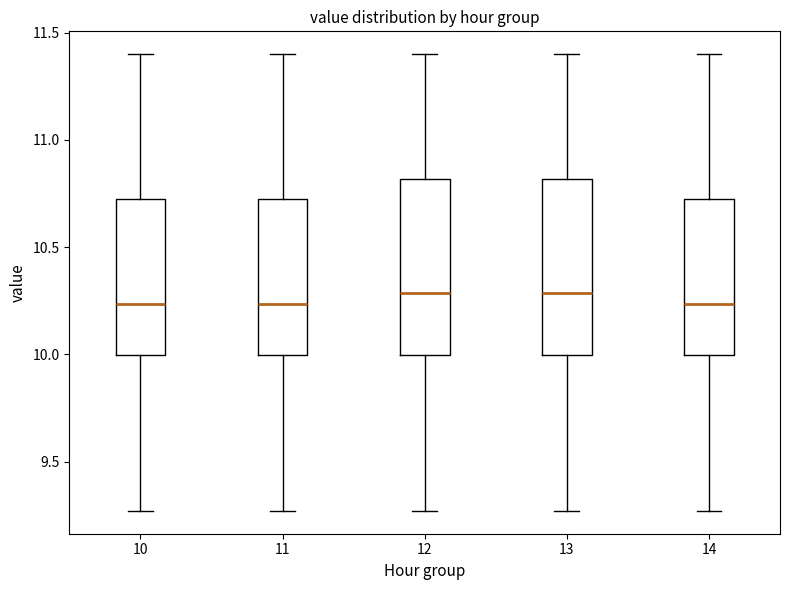

Reading left to right, read every box against the y-axis: the position of its median line, the range the box covers, and the ends of its whiskers. The values are not printed on the chart, so give them approximately, as read against the axis.

10: median 10.25, box 10.00 to 10.75, whiskers 9.25 to 11.40
11: median 10.25, box 10.00 to 10.75, whiskers 9.25 to 11.40
12: median 10.30, box 10.00 to 10.80, whiskers 9.25 to 11.40
13: median 10.30, box 10.00 to 10.80, whiskers 9.25 to 11.40
14: median 10.25, box 10.00 to 10.75, whiskers 9.25 to 11.40